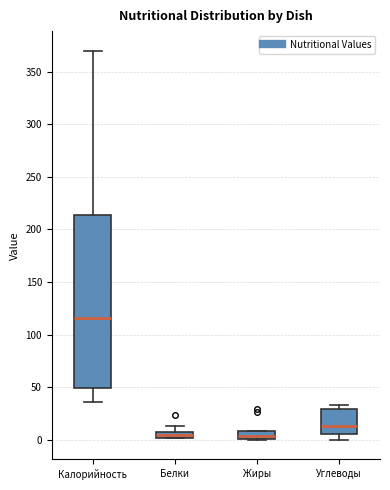

Where does the lower whisker of the box for Калорийность end on the y-axis? The values are not printed on the chart, so give them approximately, as read against the axis.

35